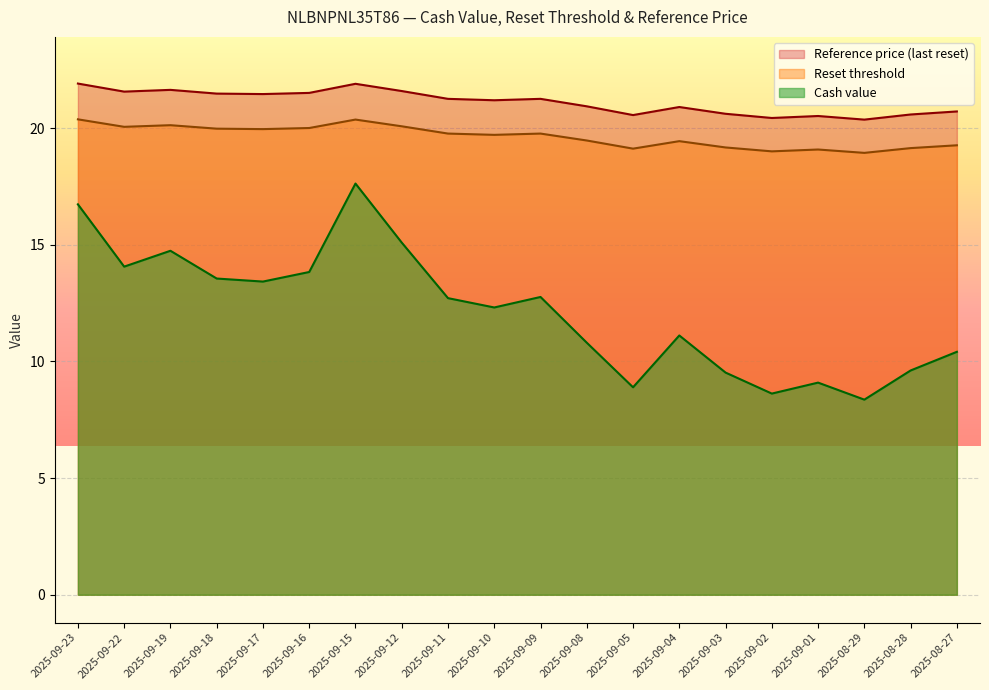

What is the value of the Reference price (last reset) point at the 5th from the left?

21.5